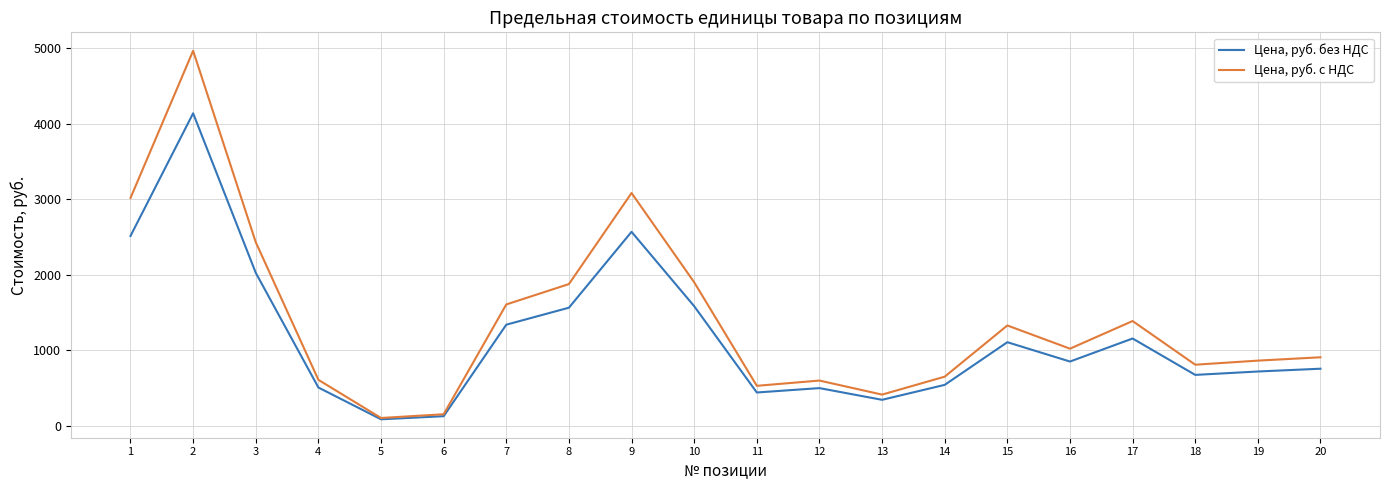

At which label does Цена, руб. с НДС reach its peak?

2